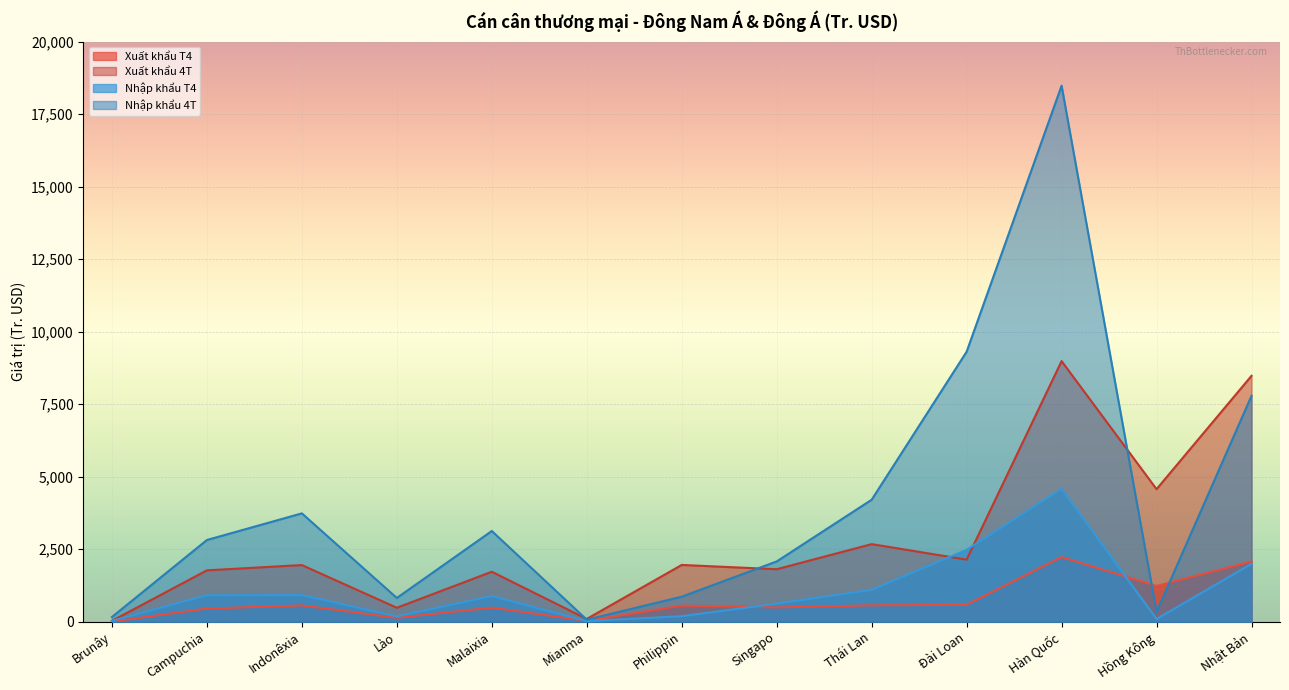

Does the chart display data point markers on the line(s)?

No